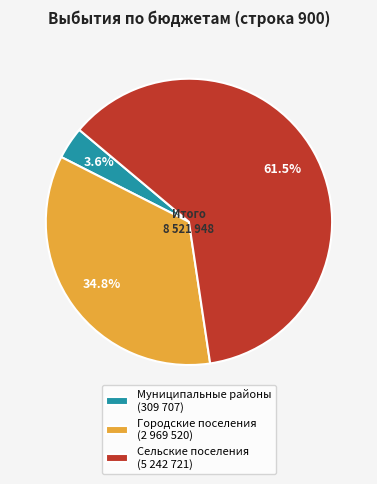

Count the number of slices in the pie.

3